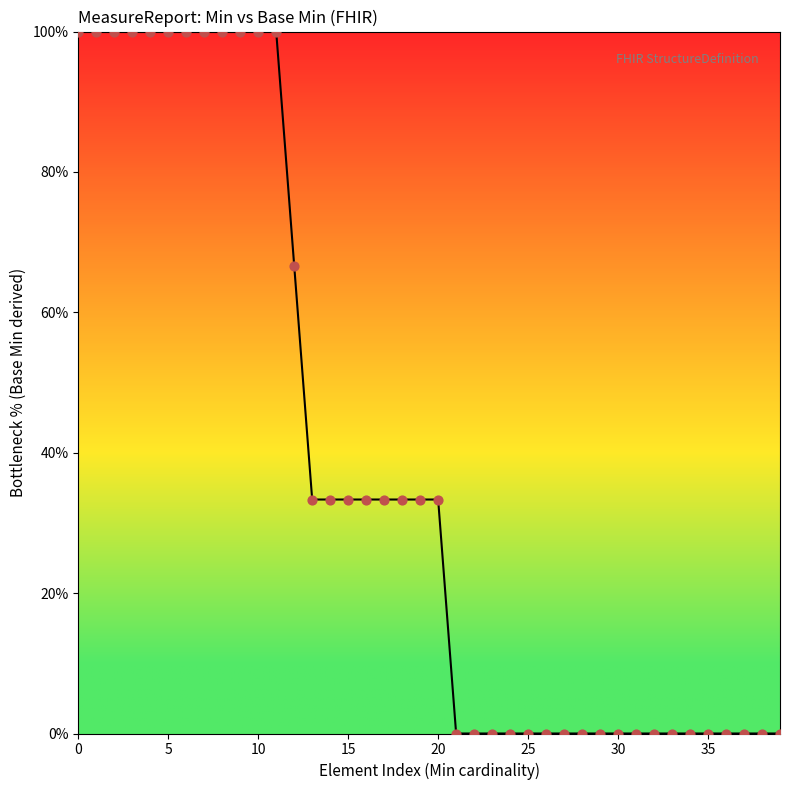

Does the chart have visible grid lines?

No